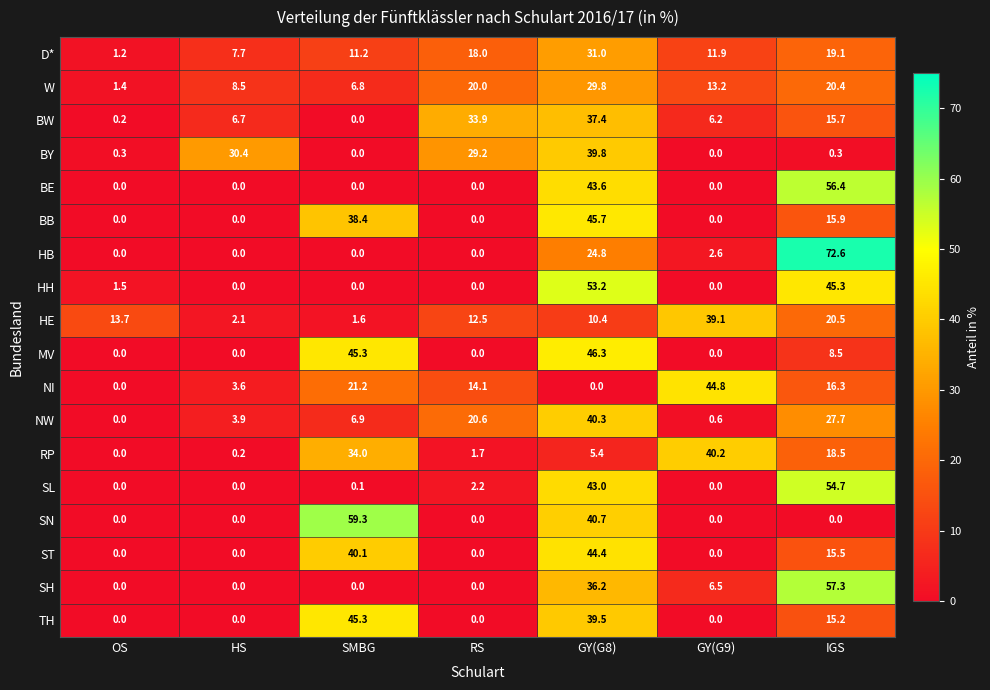

The TH series shows -22.3 at OS. True or false?

False